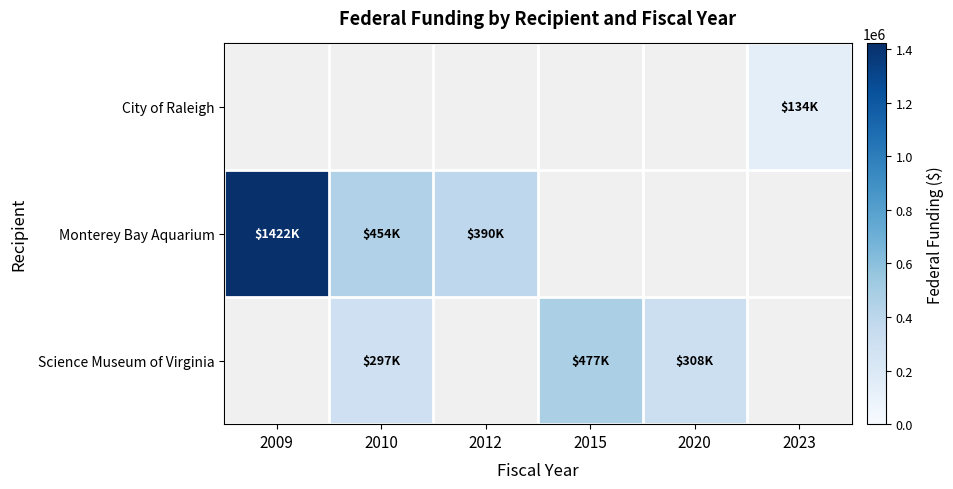

How many distinct data groups are displayed?

3